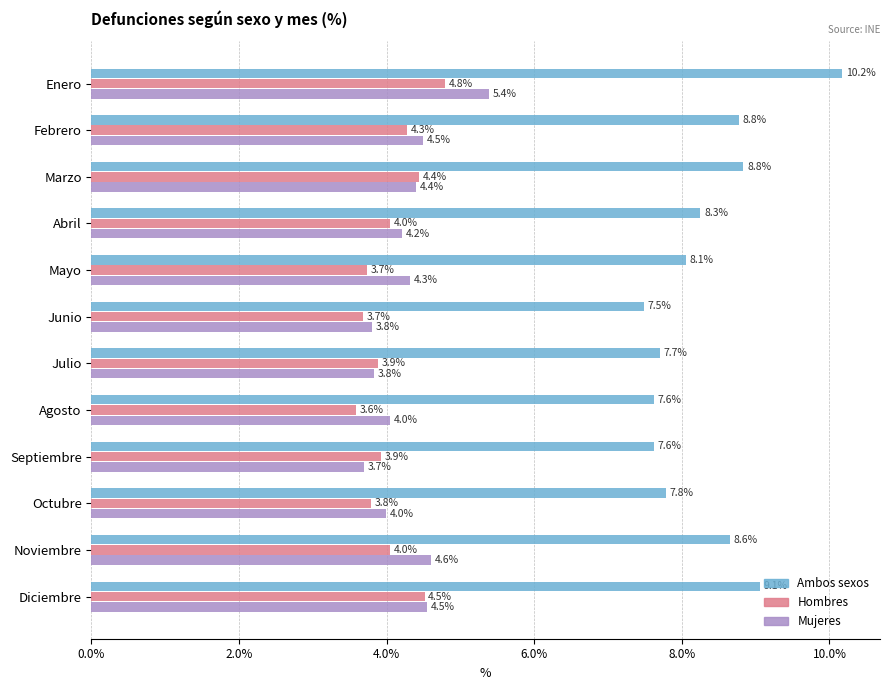

The value of Ambos sexos at Septiembre is 3.8. True or false?

False